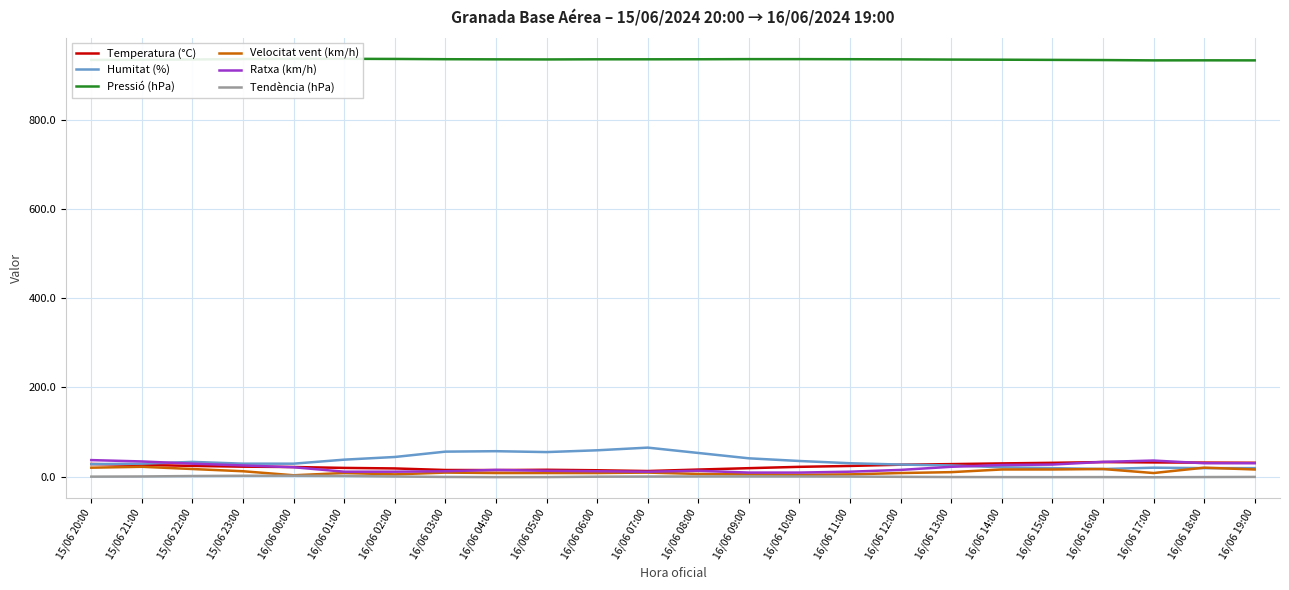

True or false: Ratxa (km/h) and Velocitat vent (km/h) cross at least once.

False